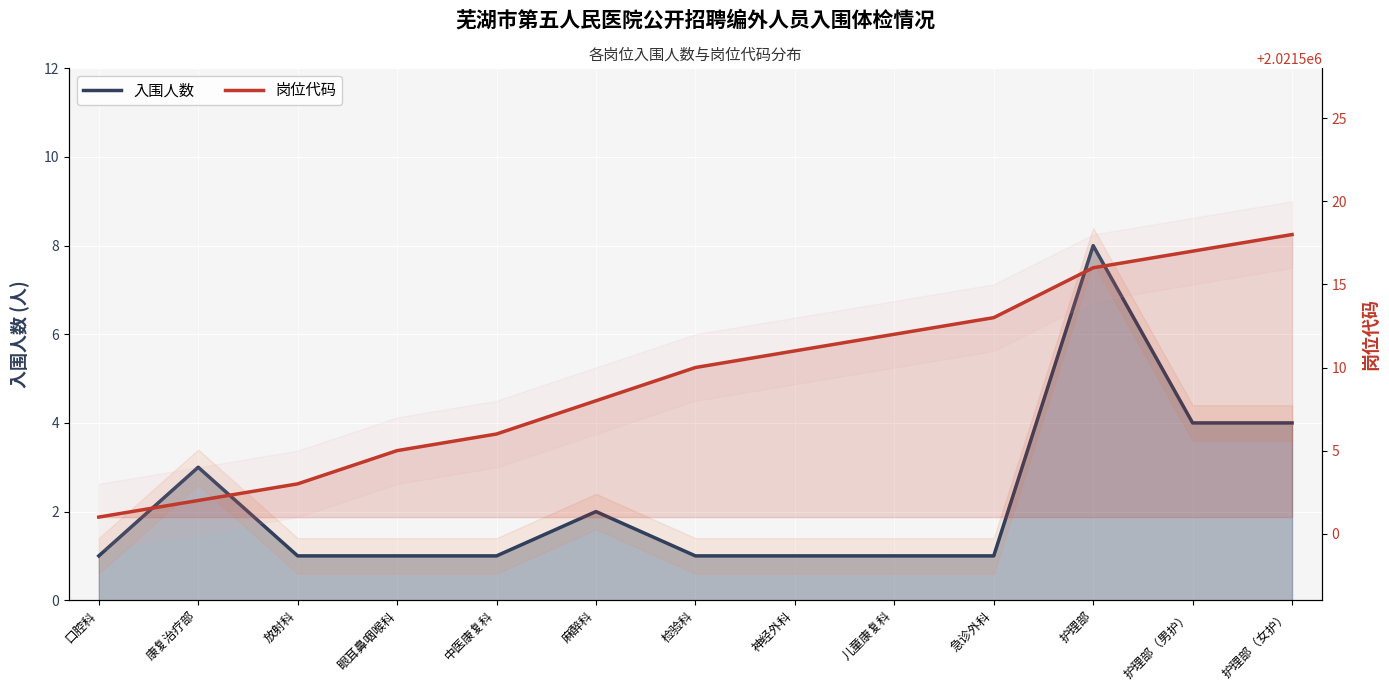

What is the total value across all series at 口腔科?

2021502